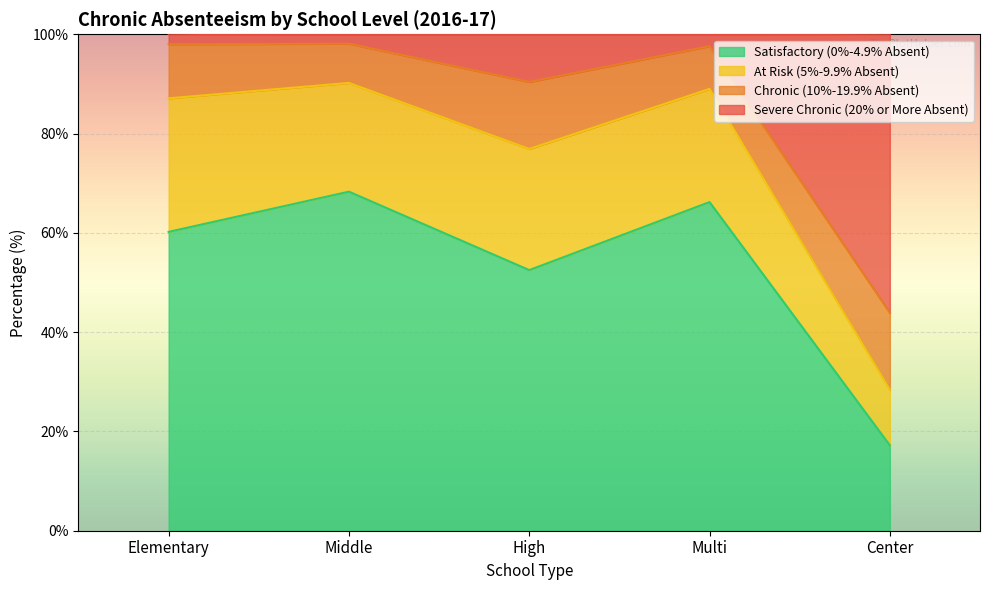

What is the total value across all series at High?

99.9